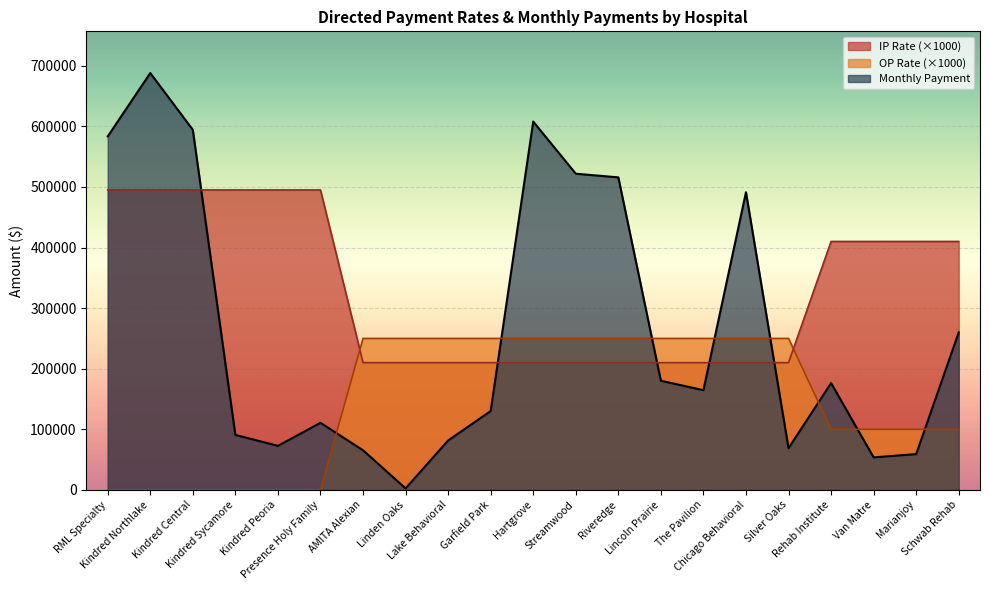

At which category does Monthly Payment reach its first local valley?

Kindred Peoria